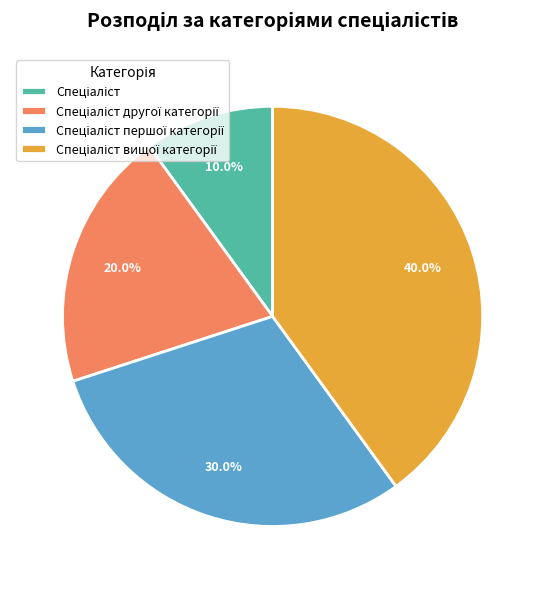

Is there a majority slice in this chart?

No